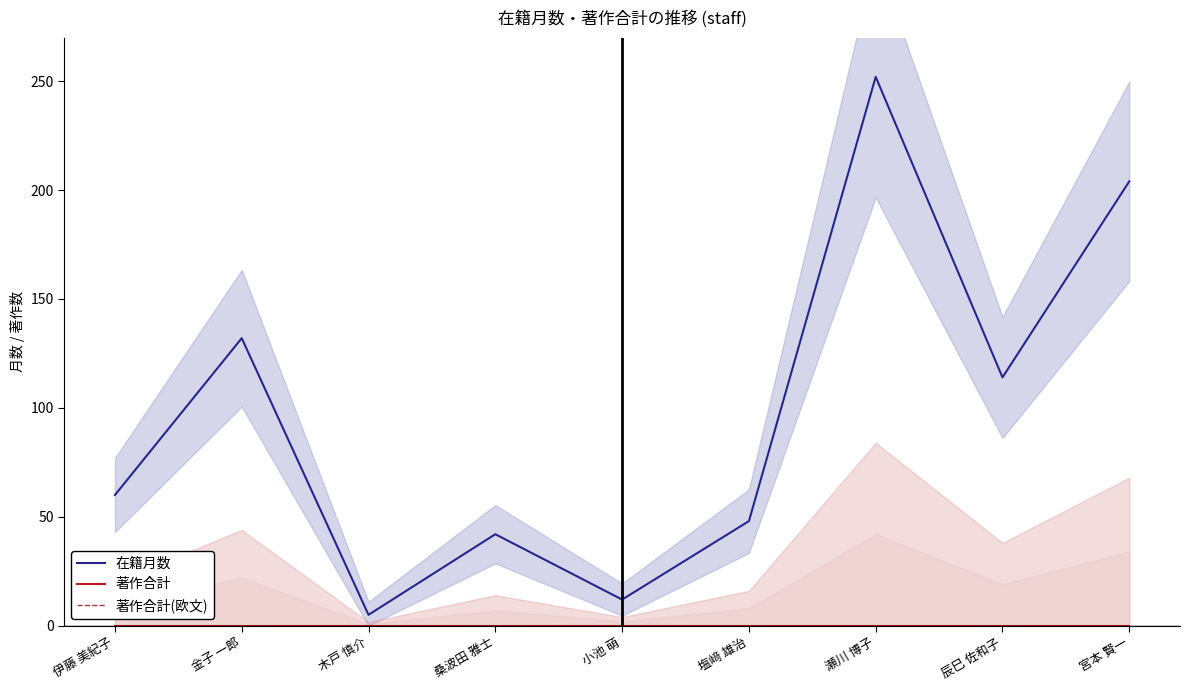

True or false: 著作合計 and 在籍月数 intersect in this chart.

False